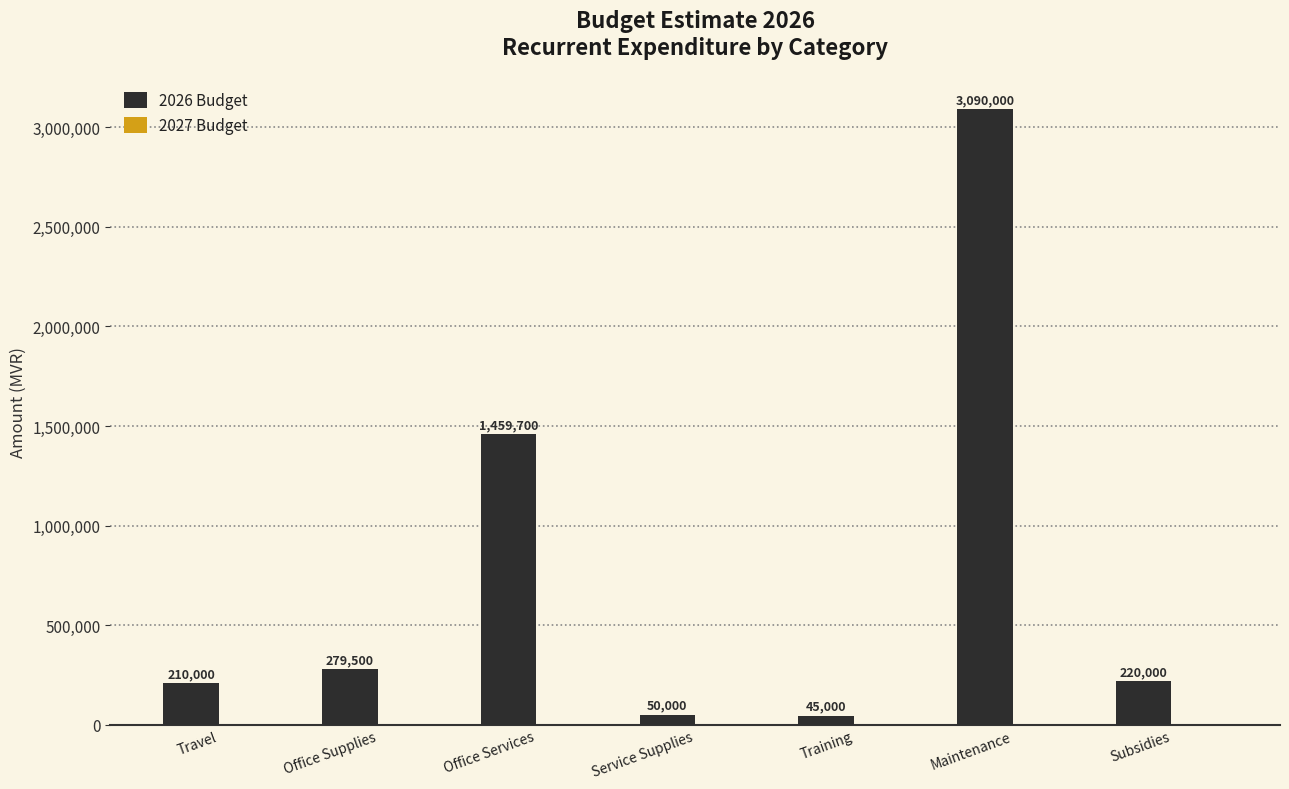

Are the bars grouped side by side (vs. stacked)?

No